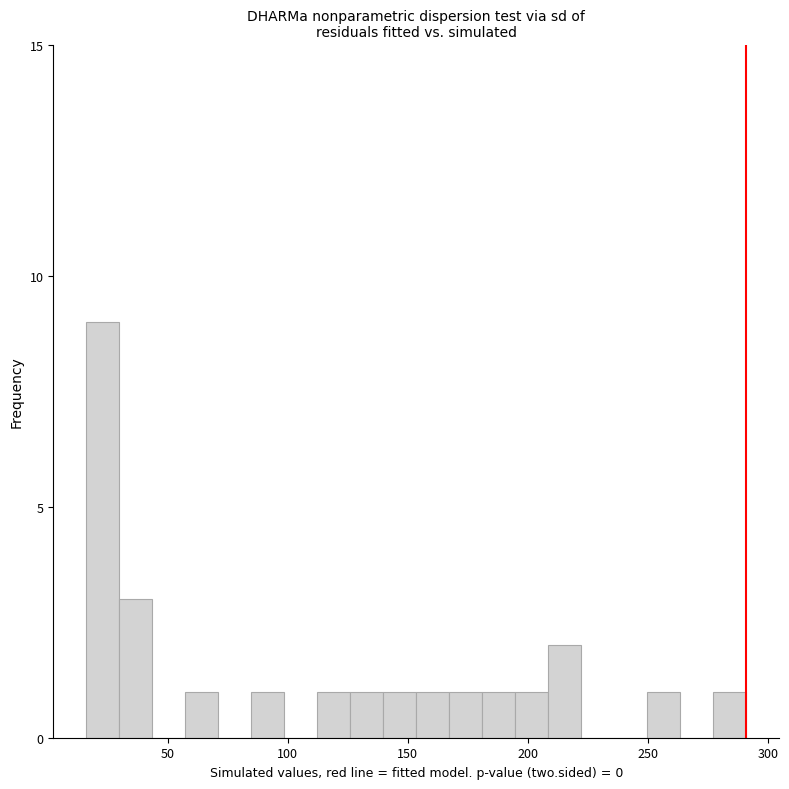

Around what value on the x-axis is the tallest bar? Give the approximate position of its centre, as read against the axis.

25